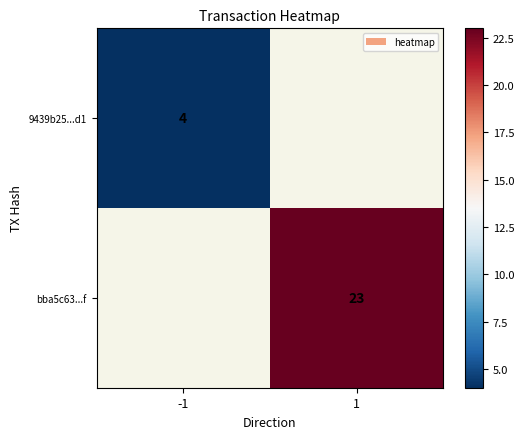

The 9439b25...d1 series shows 4 at -1. True or false?

True